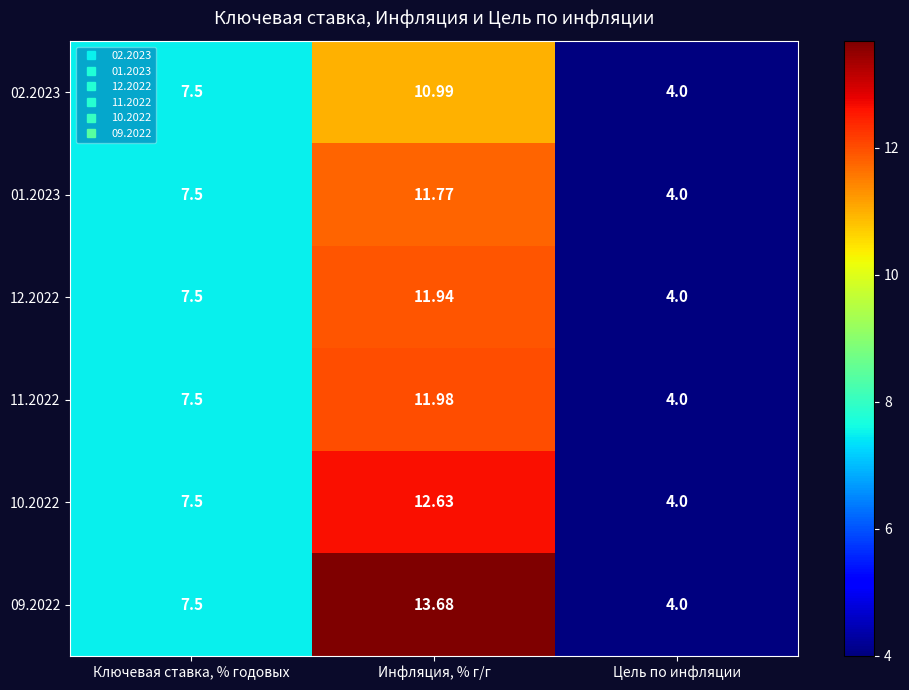

Rank the categories by 09.2022 value from highest to lowest.

Инфляция, % г/г, Ключевая ставка, % годовых, Цель по инфляции